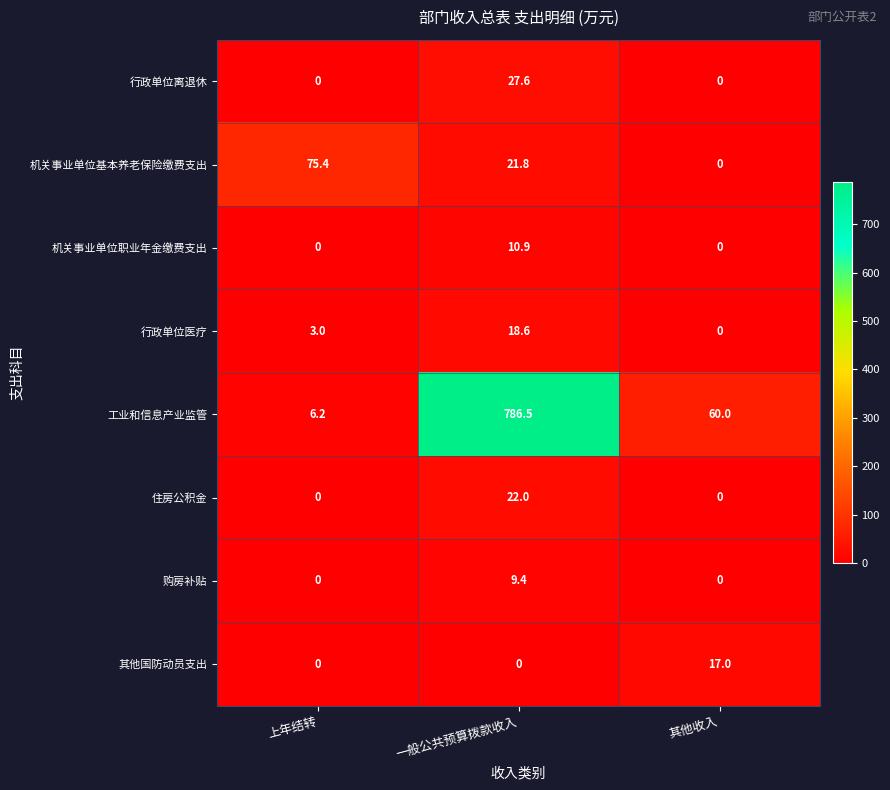

Which series has the widest spread of values?

工业和信息产业监管